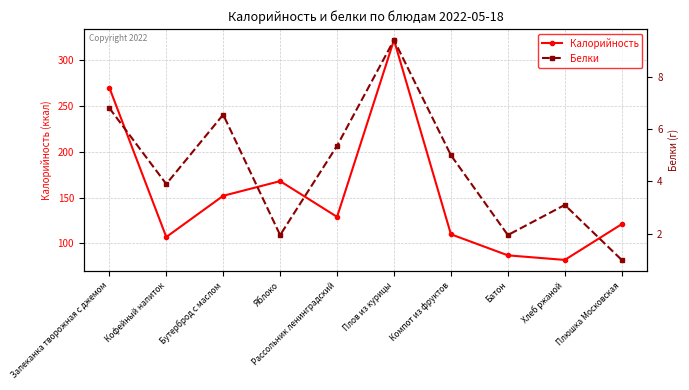

The value of Белки at Запеканка творожная с джемом is 6.8. True or false?

True